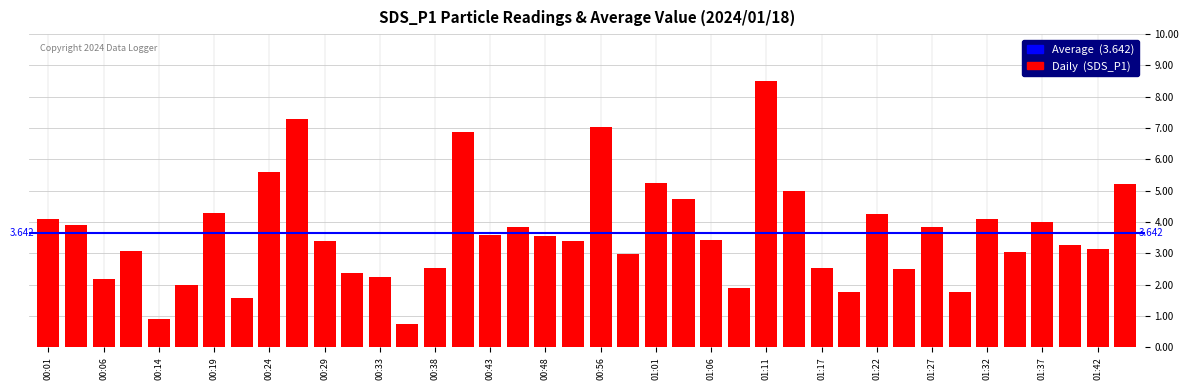

What is the smallest value displayed?

0.8